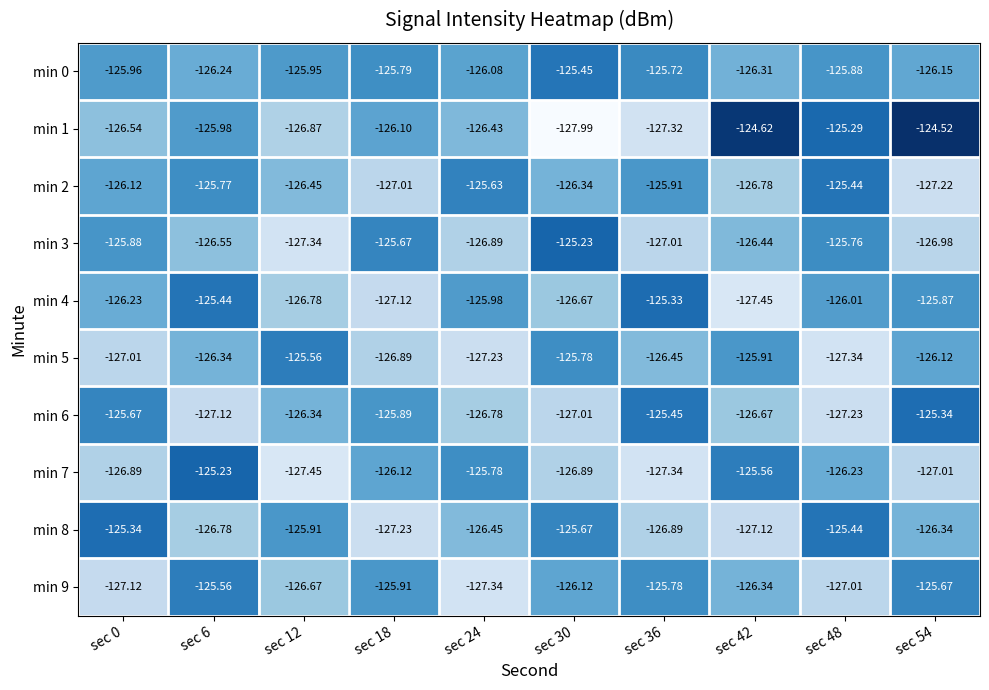

How many values in the min 7 series exceed -126?

3